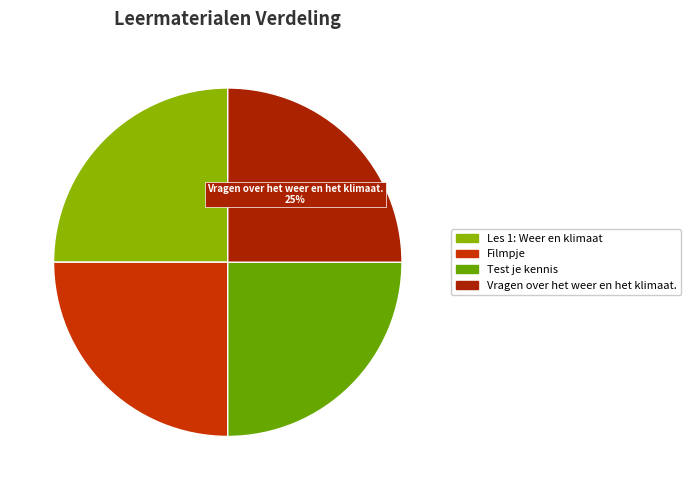

Between Test je kennis and Filmpje, which is larger?

Test je kennis